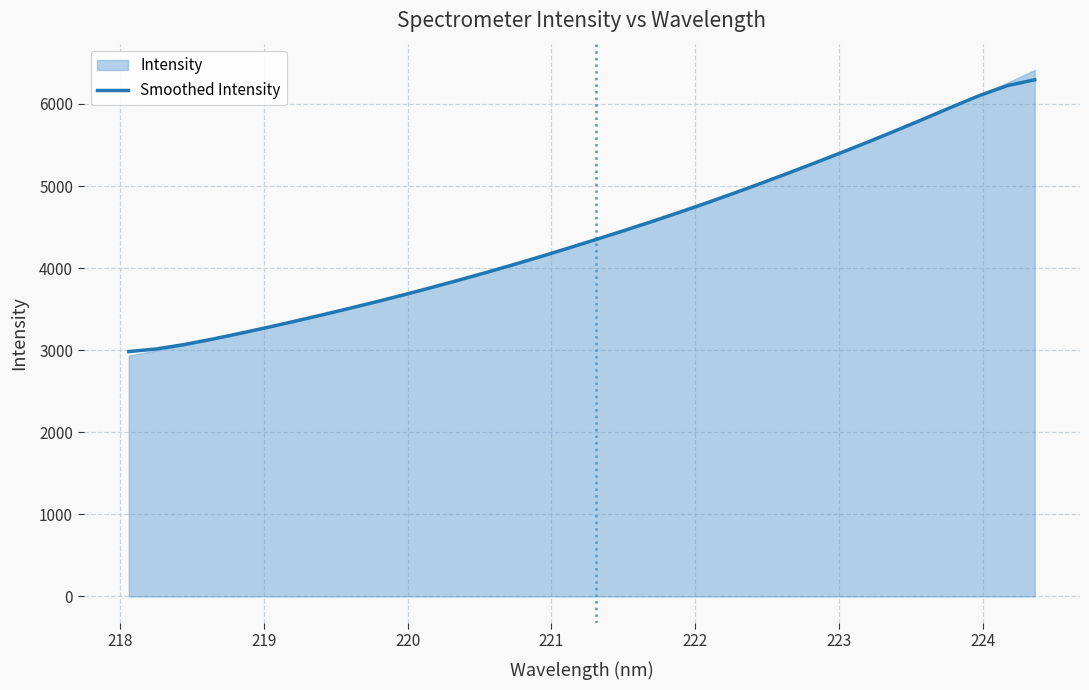

How many lines are shown in the chart?

1